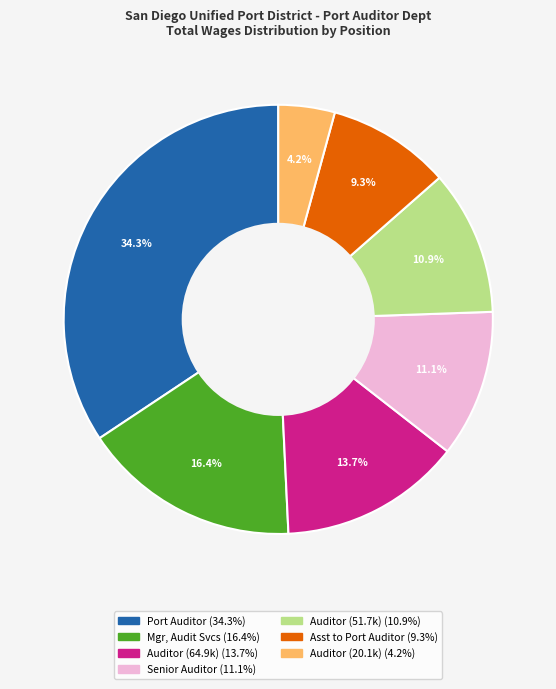

Is there a majority slice in this chart?

No